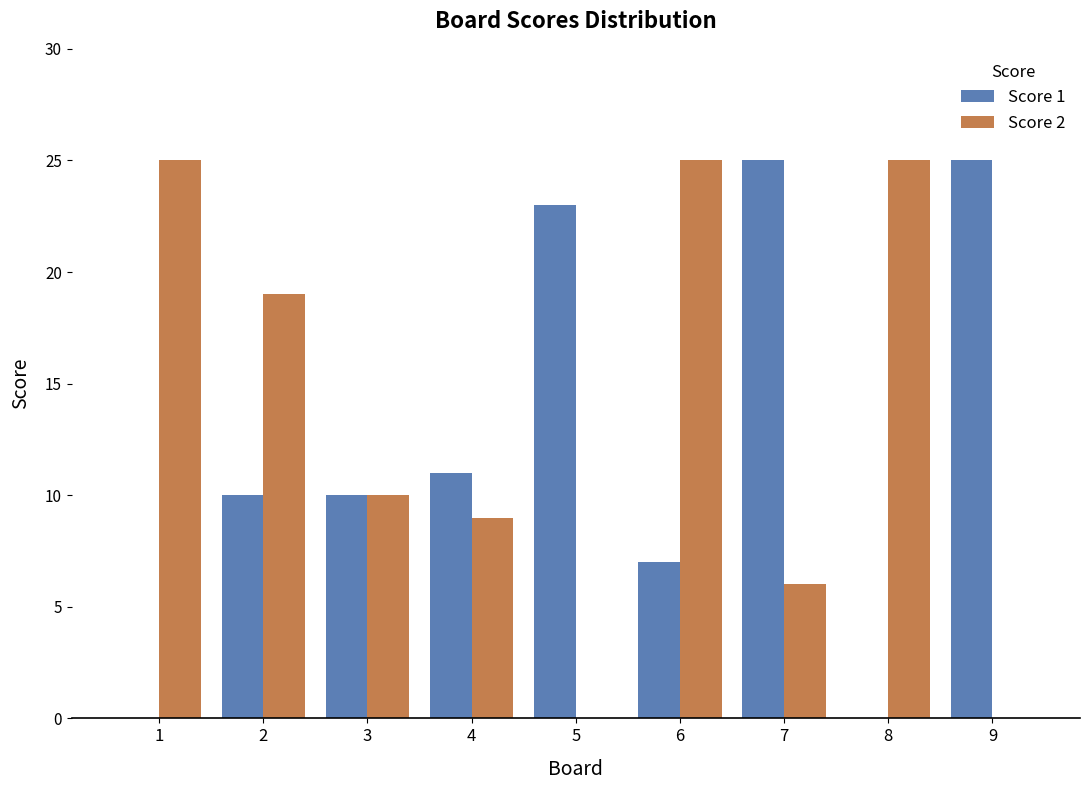

Between 2 and 6, which series saw the biggest shift?

Score 2